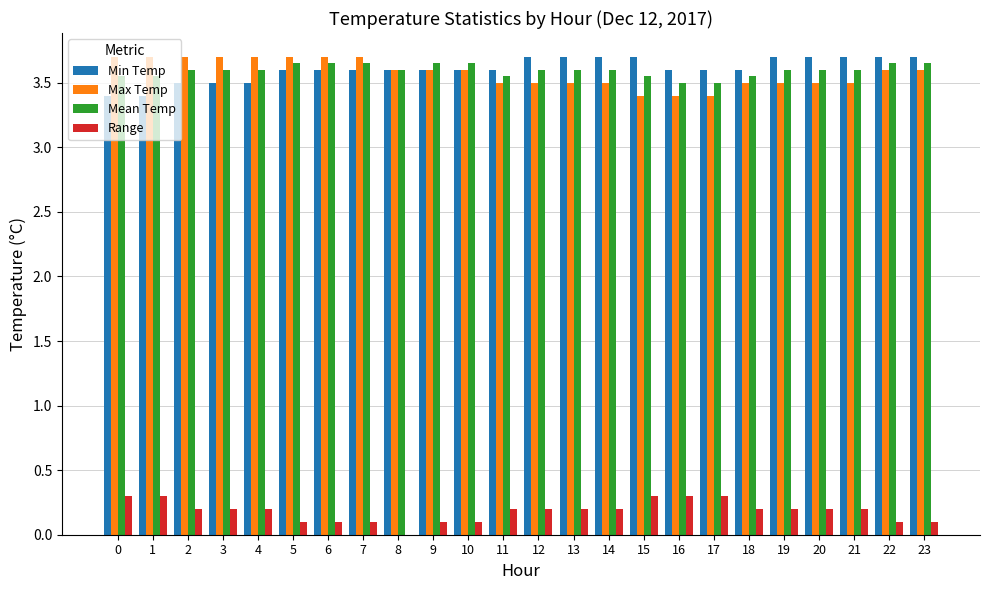

What is the total value across all series at 19?

11.0